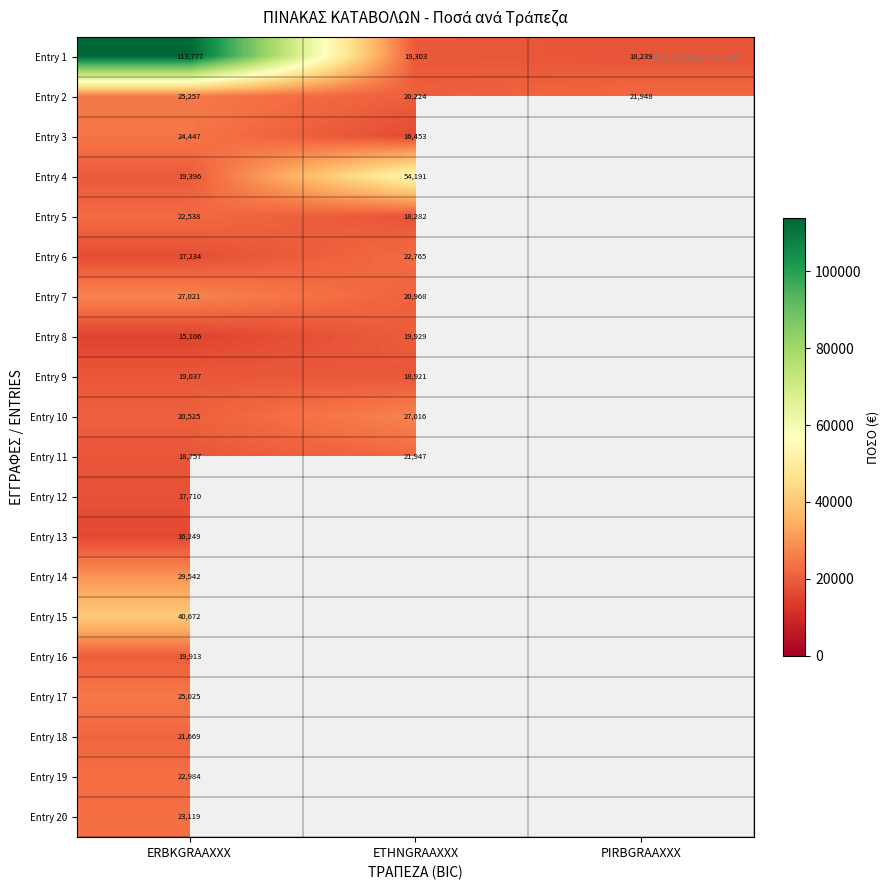

What is the difference between the maximum and minimum values in the Entry 1 series?

95538